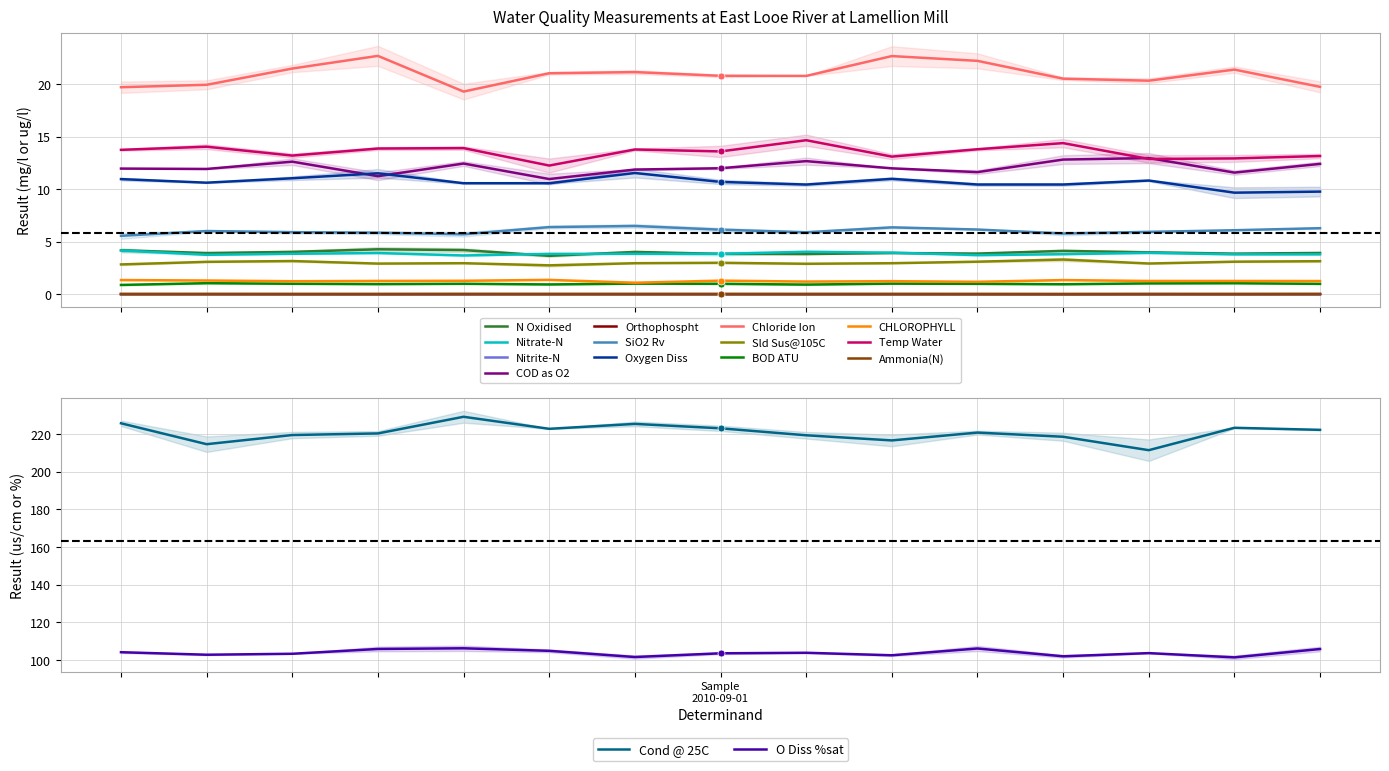

List the labels in order of value, smallest first.

Nitrite-N, Orthophospht, Ammonia(N), BOD ATU, CHLOROPHYLL, Sld Sus@105C, N Oxidised, Nitrate-N, SiO2 Rv, Oxygen Diss, COD as O2, Temp Water, Chloride Ion, O Diss %sat, Cond @ 25C